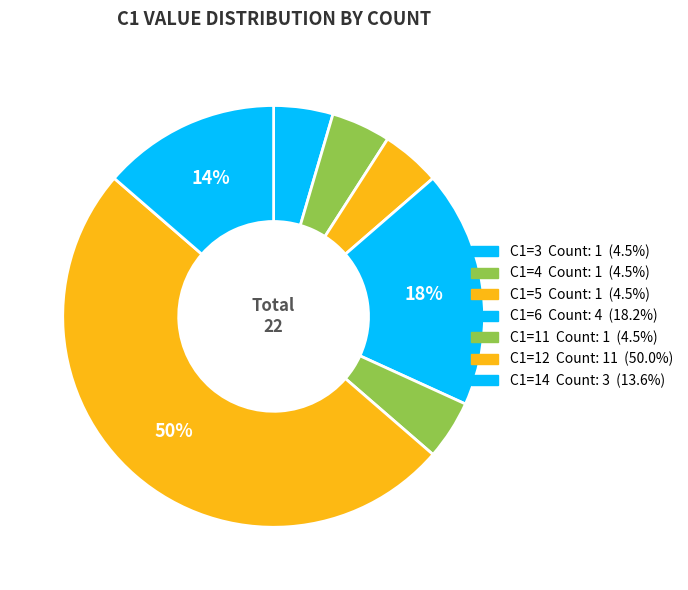

Count the number of slices in the pie.

7